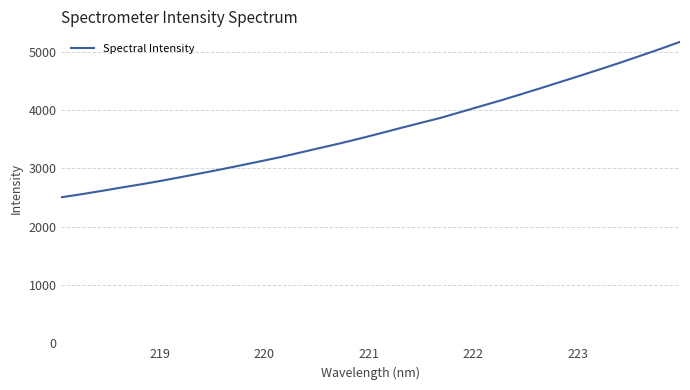

What is the smallest value displayed?

2505.6